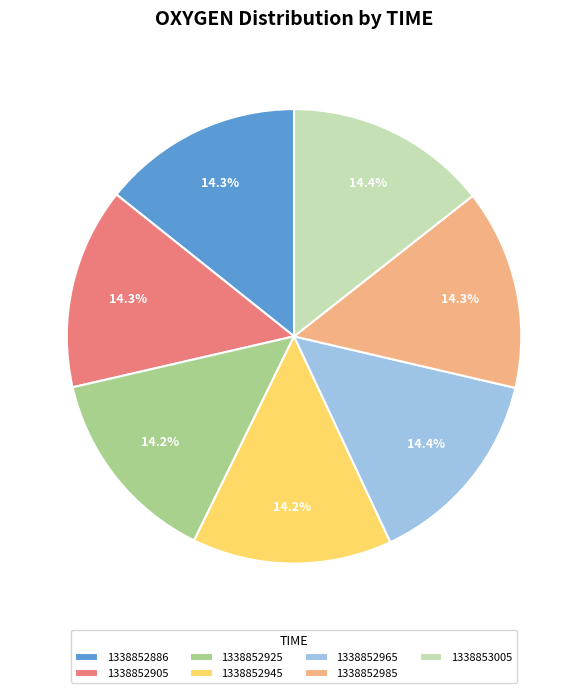

What percentage is the 1338852985 slice, to the nearest percent?

14%